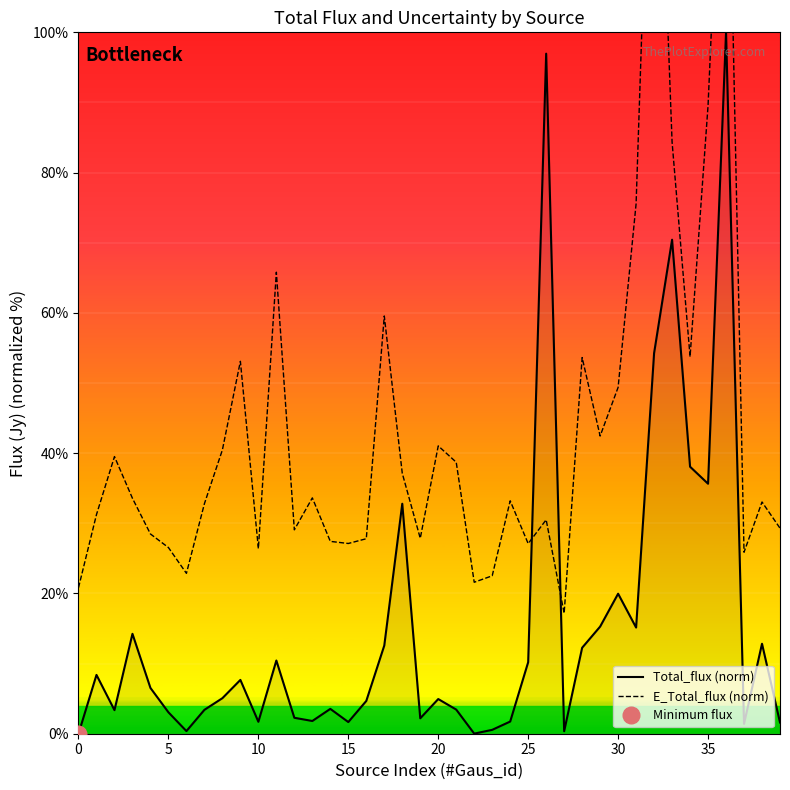

Rank the series by their maximum value, from lowest to highest.

Total_flux (norm), E_Total_flux (norm)